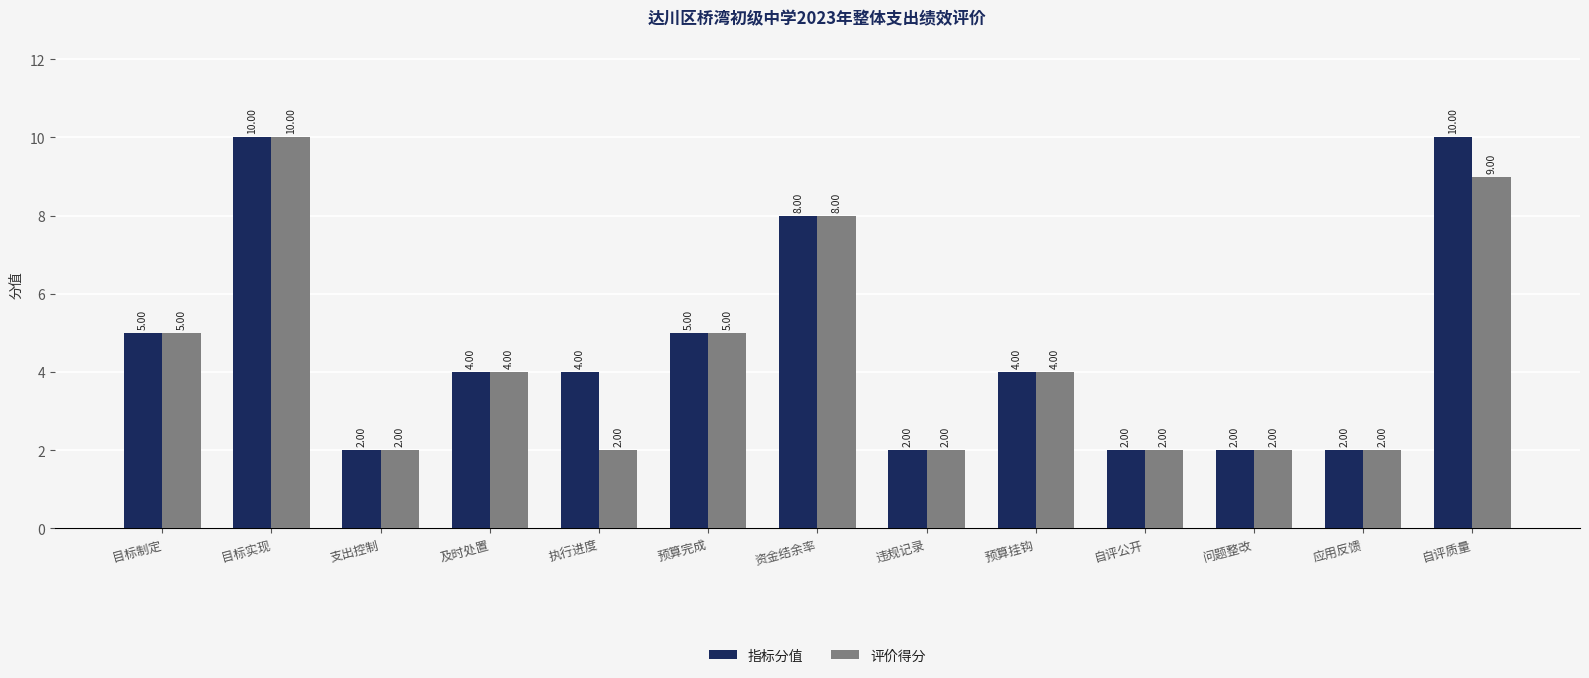

What is the difference between the maximum and minimum values in the 评价得分 series?

8